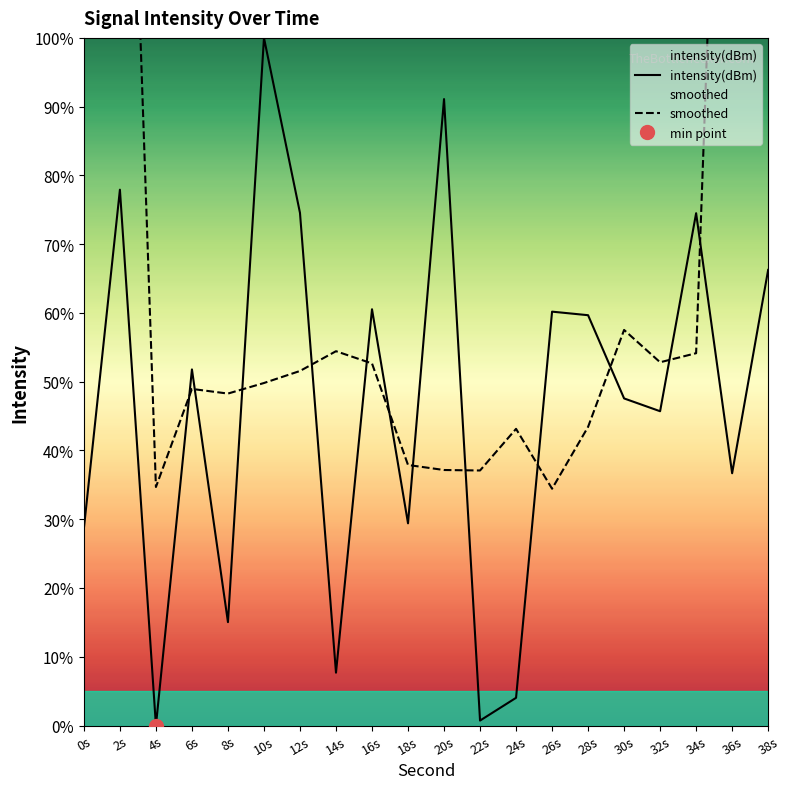

What is the value of the intensity(dBm) point at the 10th from the left?

29.4